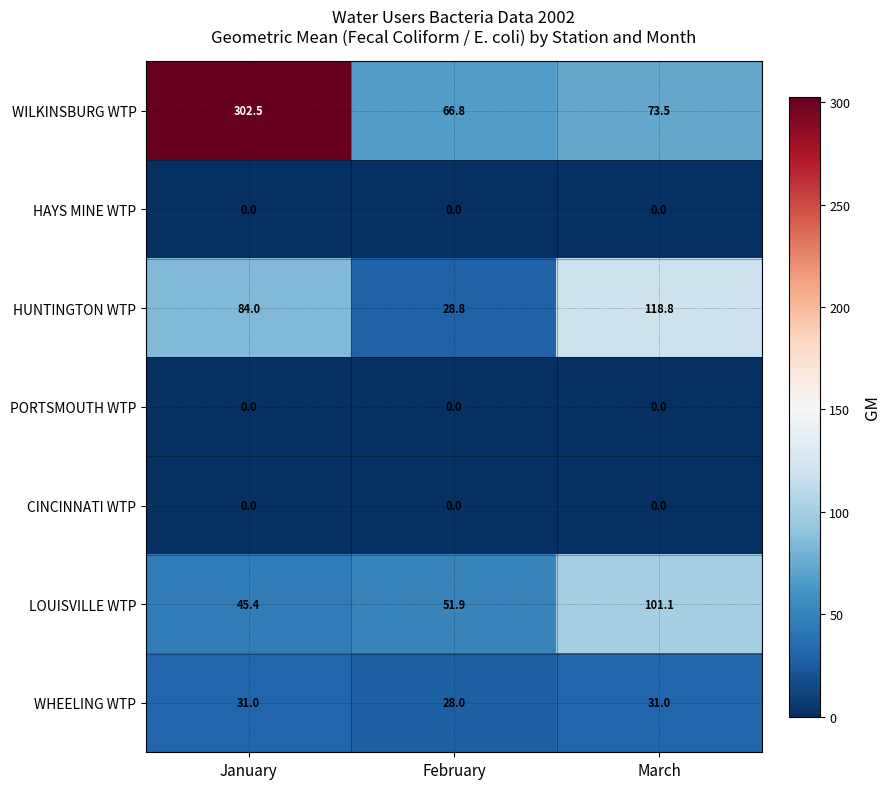

List the labels in order of LOUISVILLE WTP value, smallest first.

January, February, March